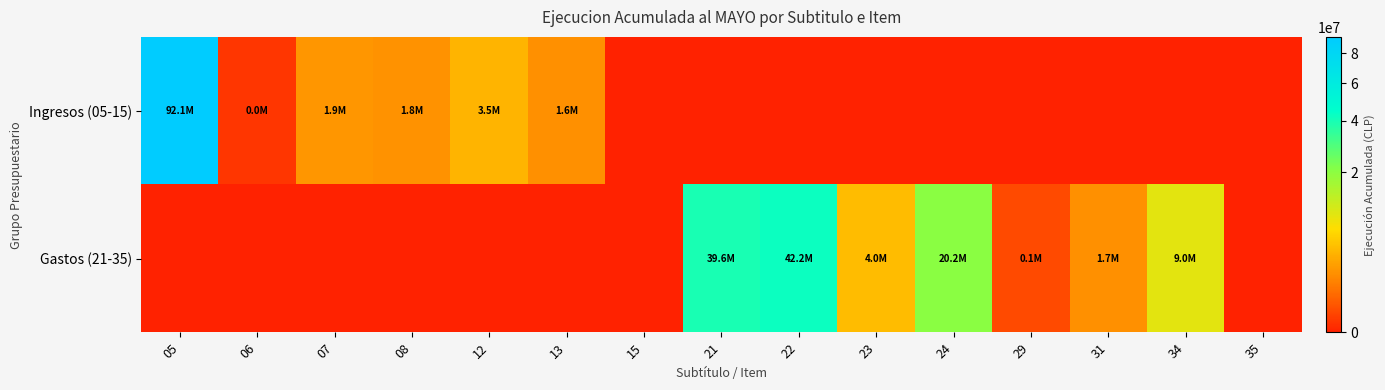

Reading right to left, what are all the values shown in this chart?

Ingresos (05-15): 35=0	34=0	31=0	29=0	24=0	23=0	22=0	21=0	15=0	13=1641183	12=3545231	08=1756315	07=1901791	06=23448	05=92084983
Gastos (21-35): 35=0	34=9039299	31=1664025	29=137040	24=20188308	23=4033450	22=42194134	21=39557206	15=0	13=0	12=0	08=0	07=0	06=0	05=0